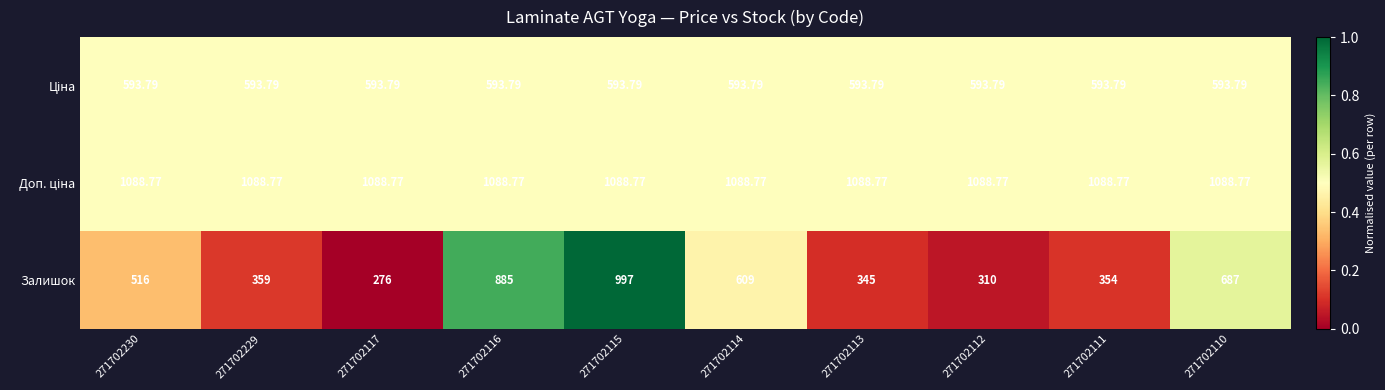

Which series has the largest range (max minus min)?

Залишок